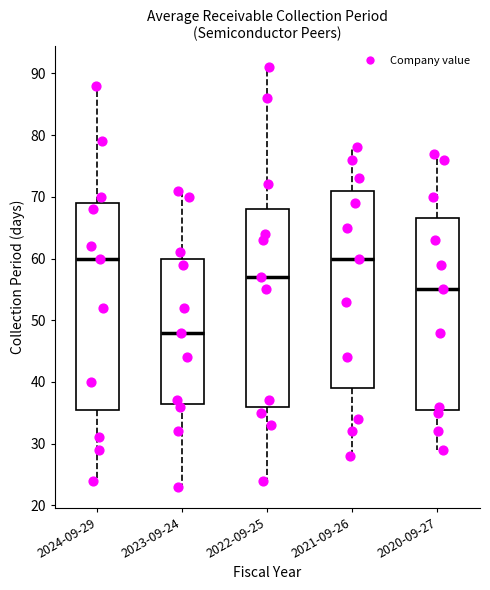

Reading left to right, read every box against the y-axis: the position of its median line, the range the box covers, and the ends of its whiskers. The values are not printed on the chart, so give them approximately, as read against the axis.

2024-09-29: median 60, box 36 to 69, whiskers 24 to 88
2023-09-24: median 48, box 37 to 60, whiskers 23 to 71
2022-09-25: median 57, box 36 to 68, whiskers 24 to 91
2021-09-26: median 60, box 39 to 71, whiskers 28 to 78
2020-09-27: median 55, box 36 to 67, whiskers 29 to 77